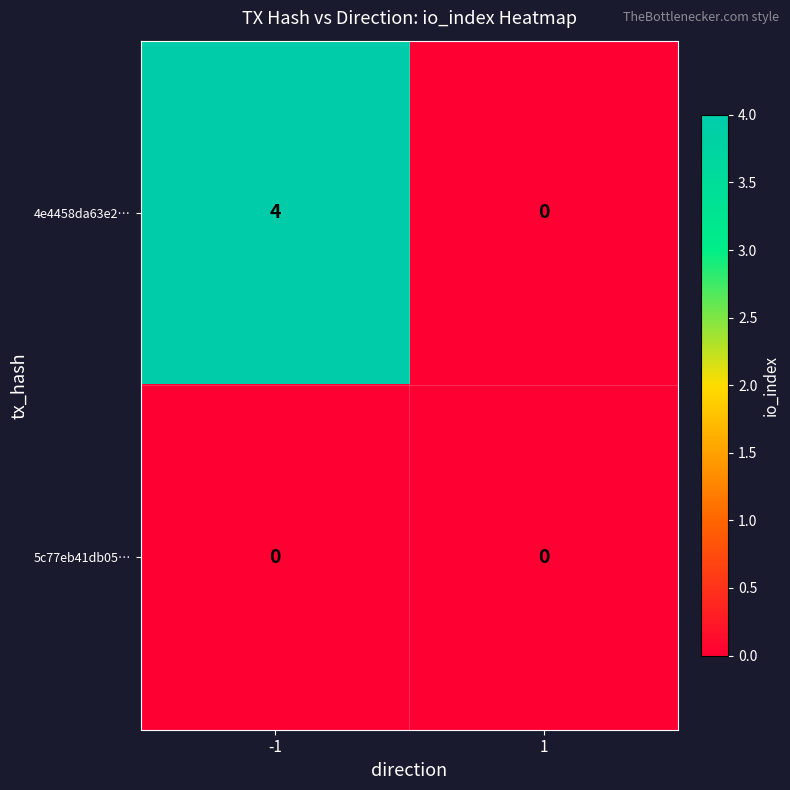

The value of 4e4458da63e2… at 1 is 0. True or false?

True